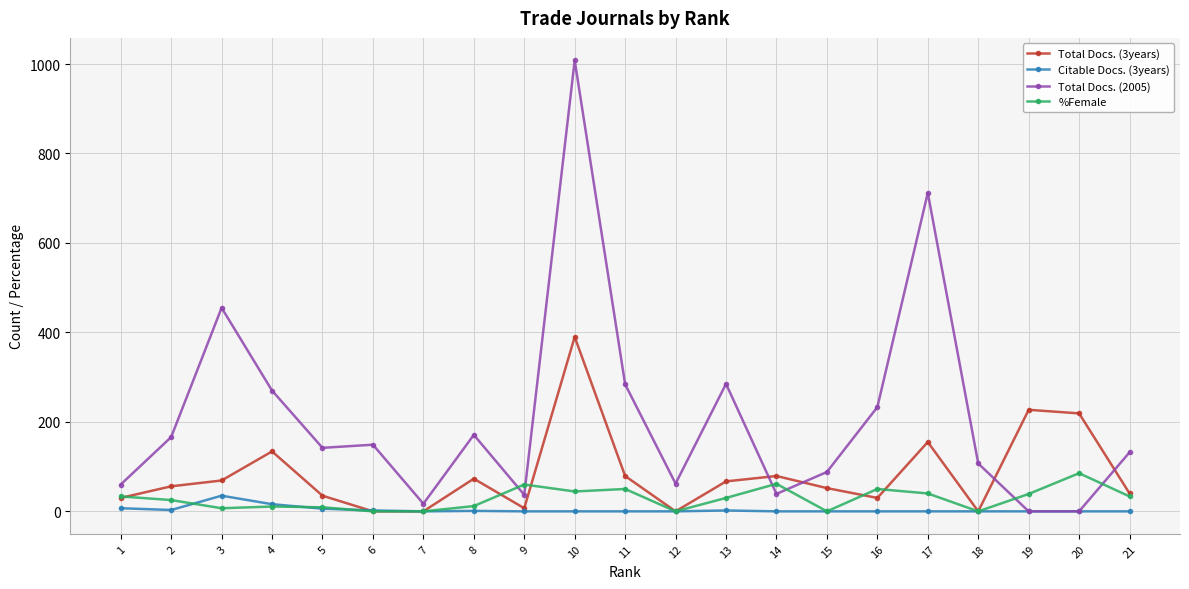

What is the spread (max minus min) of values at 20?

219.0